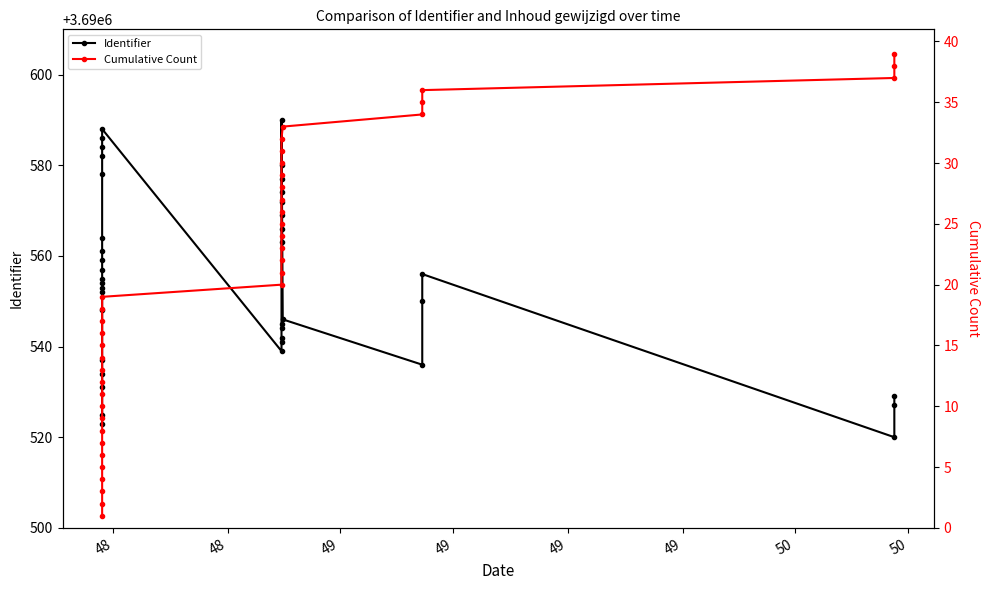

True or false: Cumulative Count has more than 0 interior local peaks.

False